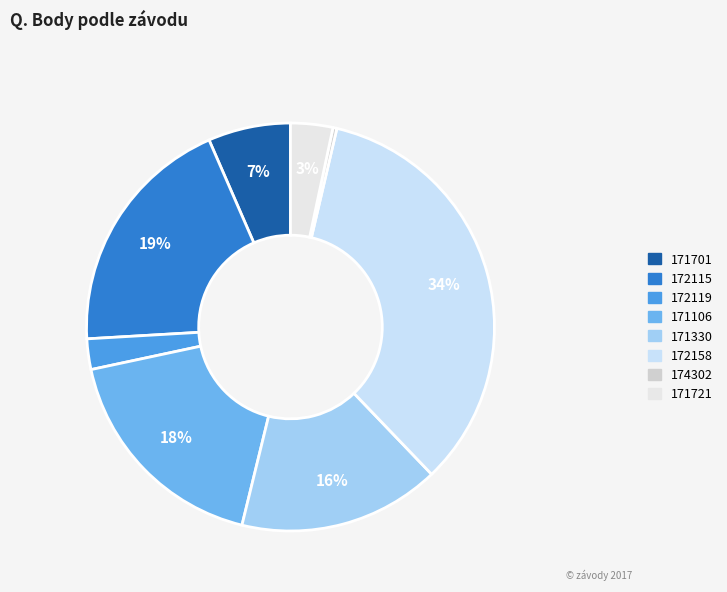

To the nearest percent, what is the combined percentage of 174302 and 172115?

20%